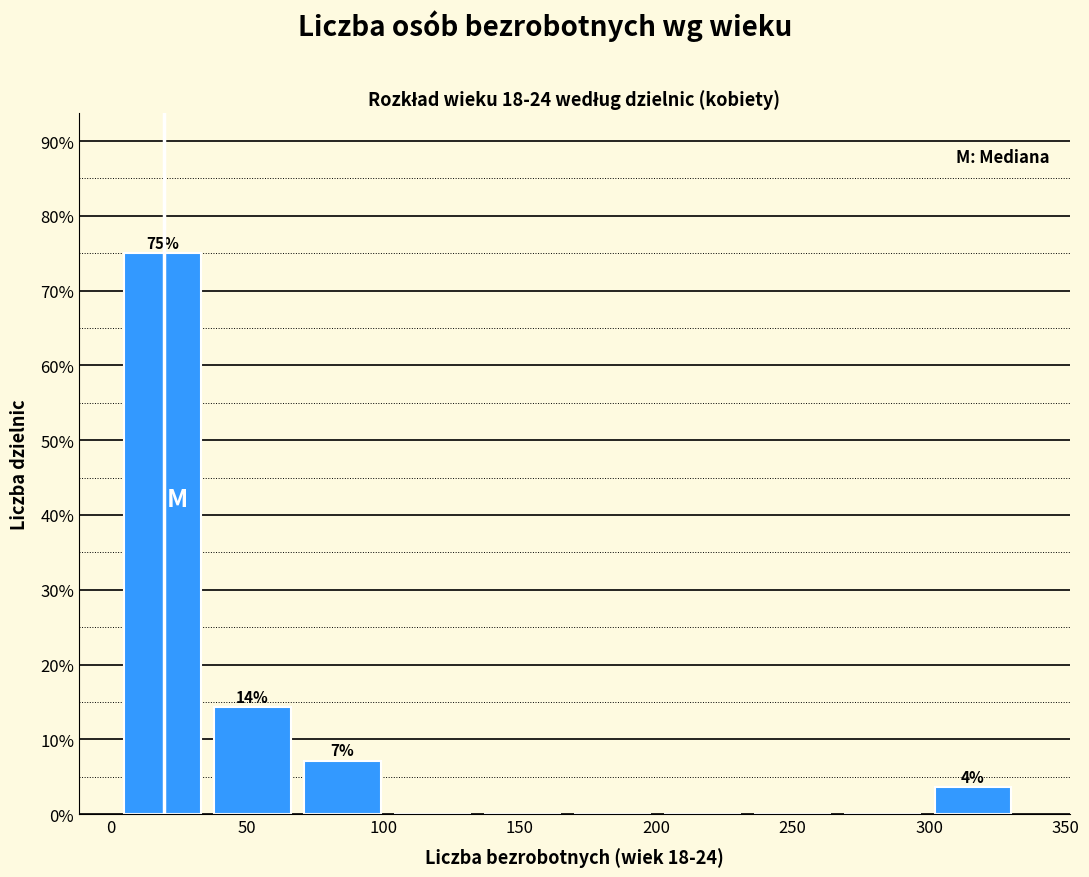

Which range on the x-axis has the tallest bar?

5 to 38